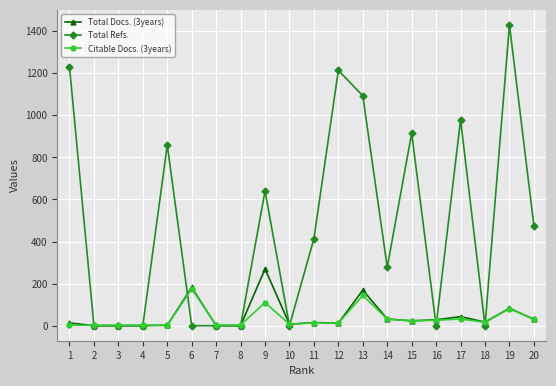

Which series has the largest range (max minus min)?

Total Refs.